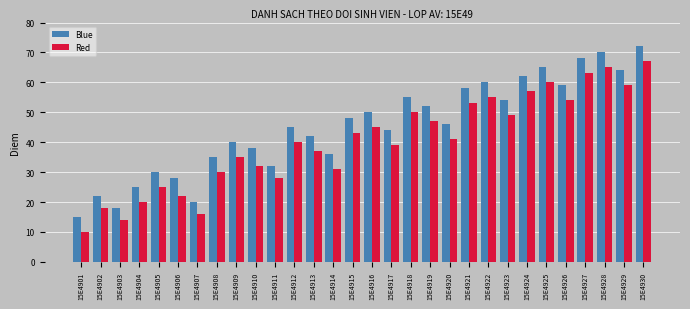

What is the value of the Red bar at the 6th from the left?

22